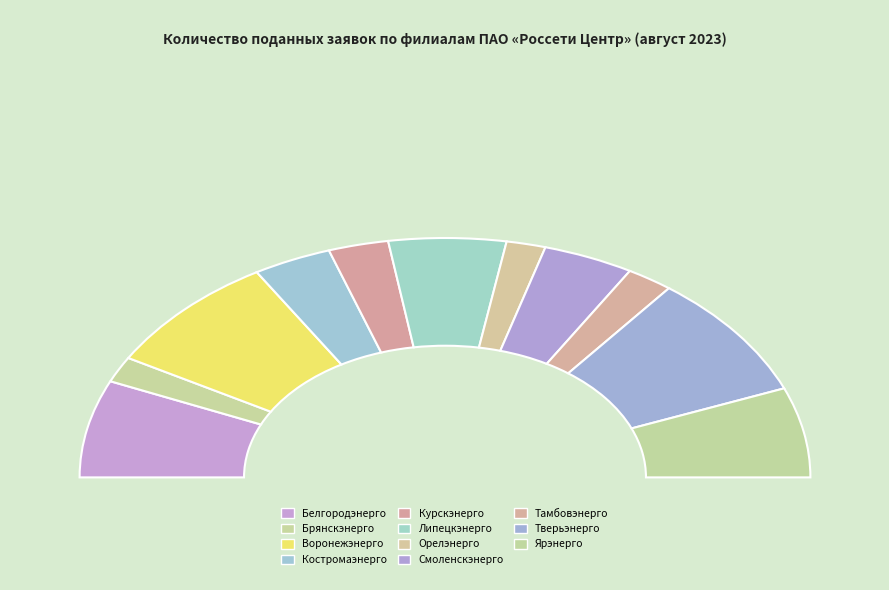

Between Тамбовэнерго and Липецкэнерго, which is larger?

Липецкэнерго